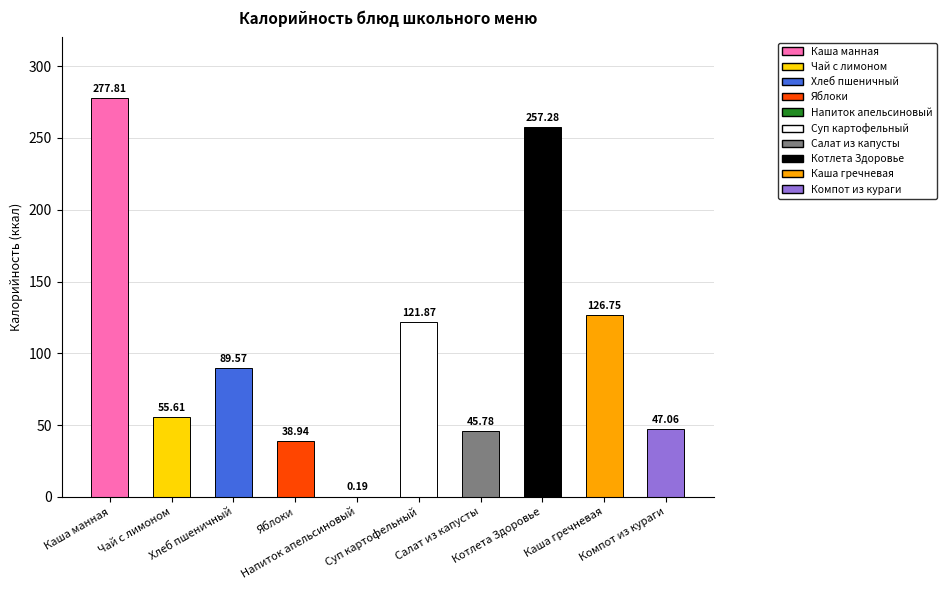

What is the sum of all values?

1060.9